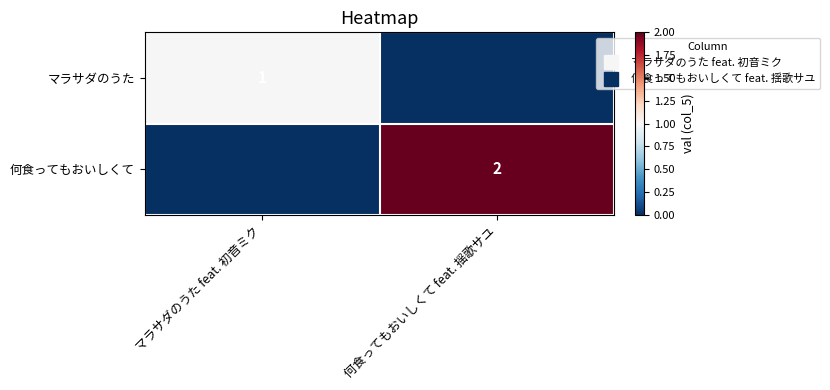

Is it true that 何食ってもおいしくて equals 1 at 何食ってもおいしくて feat. 揺歌サユ?

False